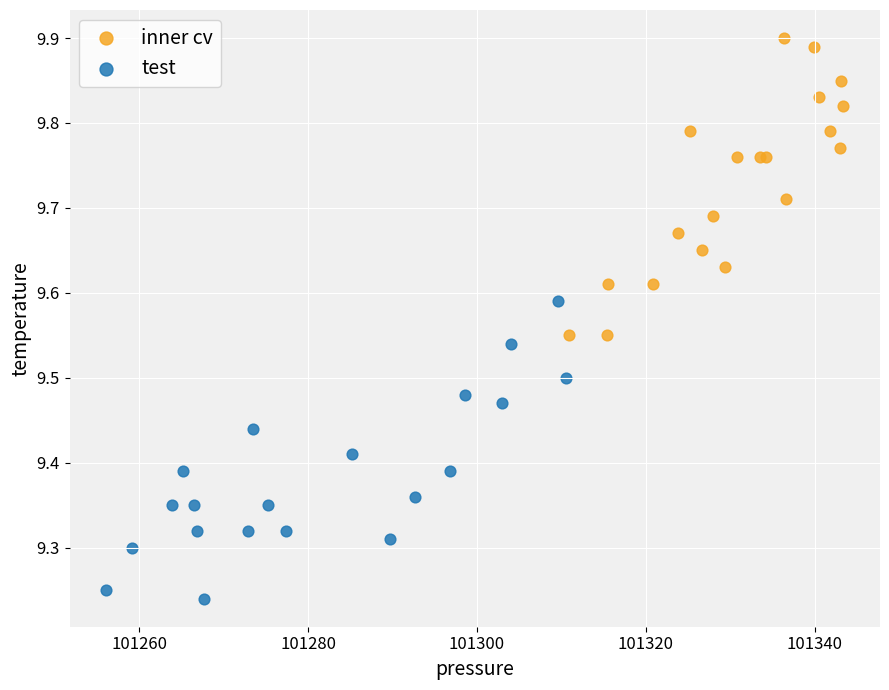

Which series reaches the maximum Y coordinate?

inner cv